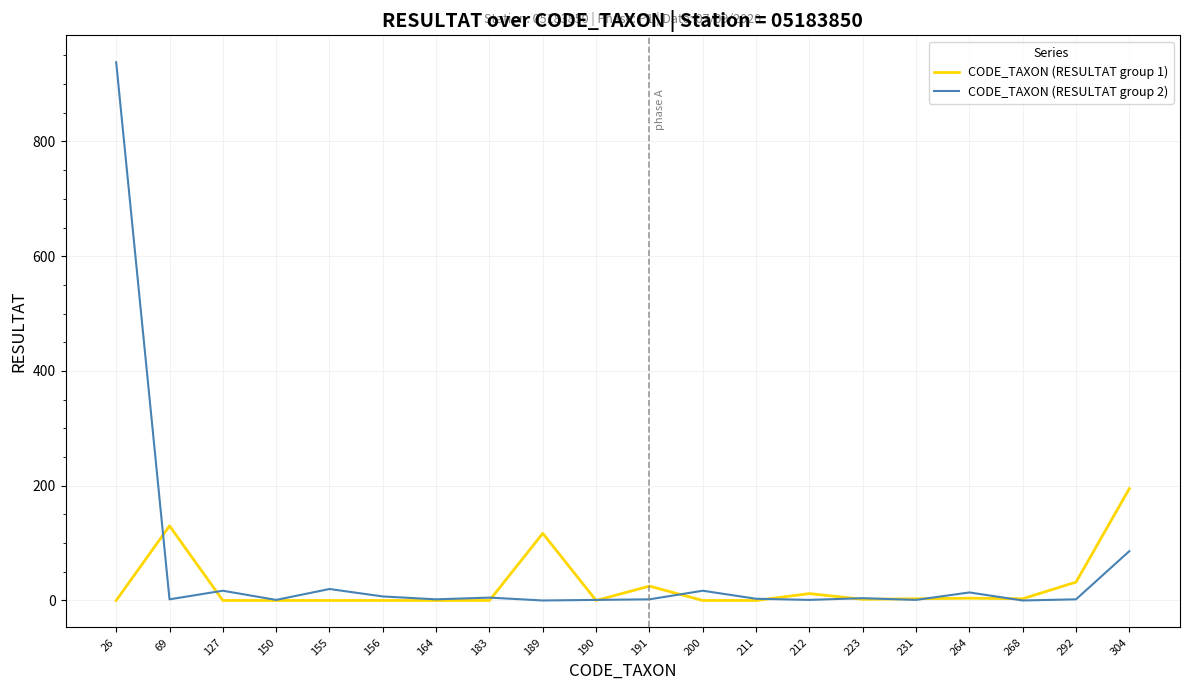

The CODE_TAXON (RESULTAT group 2) series shows 2 at 292. True or false?

True